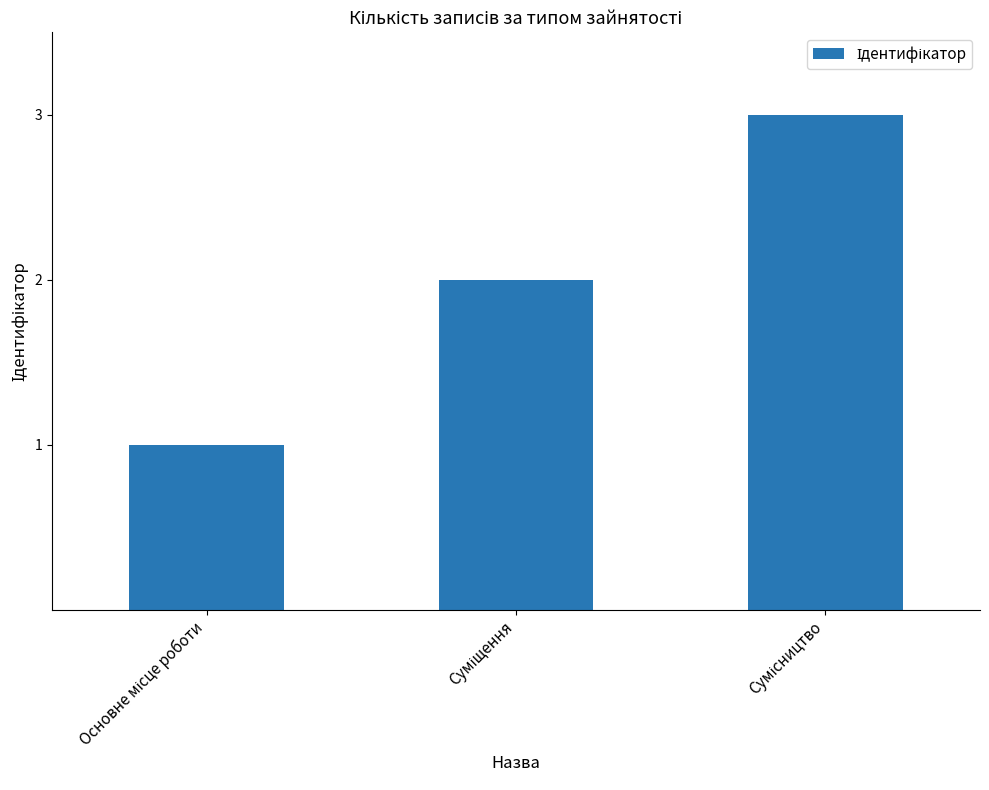

What is the greatest value displayed?

3